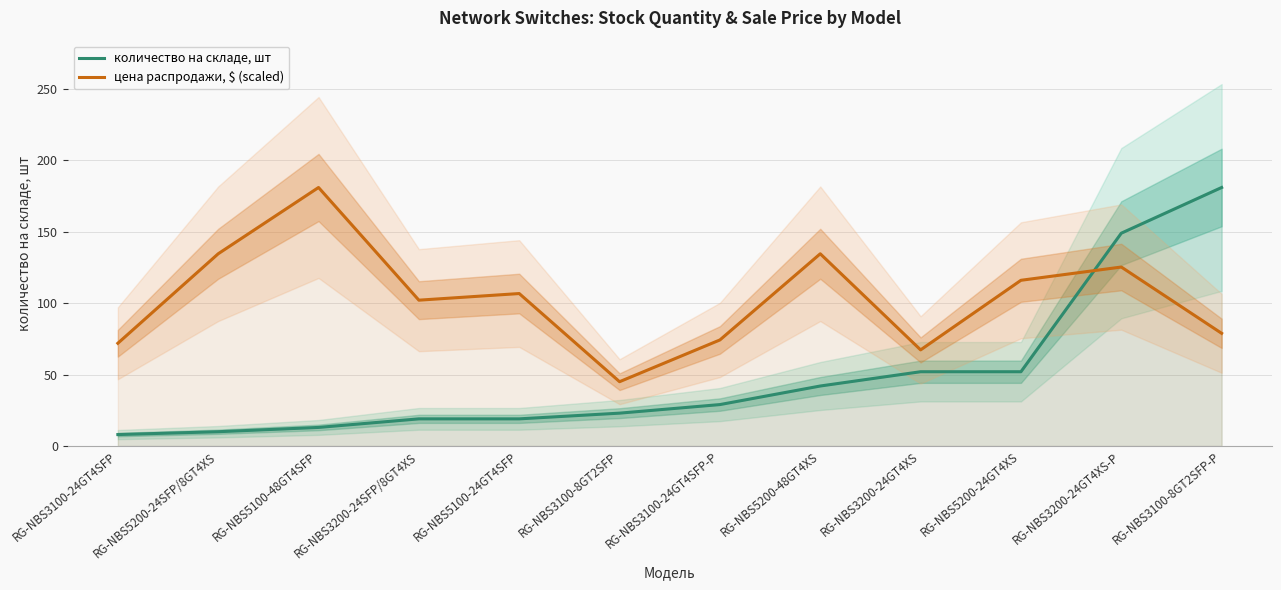

What is the average value of the цена распродажи, $ (scaled) series?

103.1